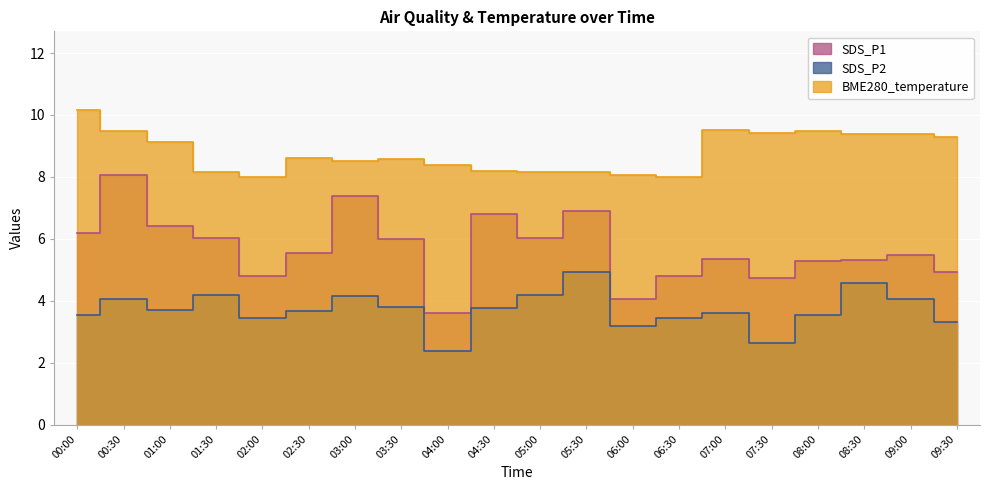

Reading left to right, what are all the values shown in this chart?

SDS_P1: 00:00=6.2	00:30=8.1	01:00=6.4	01:30=6.0	02:00=4.8	02:30=5.5	03:00=7.4	03:30=6.0	04:00=3.6	04:30=6.8	05:00=6.0	05:30=6.9	06:00=4.0	06:30=4.8	07:00=5.3	07:30=4.8	08:00=5.3	08:30=5.3	09:00=5.5	09:30=4.9
SDS_P2: 00:00=3.5	00:30=4.1	01:00=3.7	01:30=4.2	02:00=3.5	02:30=3.7	03:00=4.2	03:30=3.8	04:00=2.4	04:30=3.8	05:00=4.2	05:30=4.9	06:00=3.2	06:30=3.5	07:00=3.6	07:30=2.6	08:00=3.5	08:30=4.6	09:00=4.0	09:30=3.3
BME280_temperature: 00:00=10.2	00:30=9.5	01:00=9.1	01:30=8.2	02:00=8.0	02:30=8.6	03:00=8.5	03:30=8.6	04:00=8.4	04:30=8.2	05:00=8.2	05:30=8.2	06:00=8.1	06:30=8.0	07:00=9.5	07:30=9.4	08:00=9.5	08:30=9.4	09:00=9.4	09:30=9.3